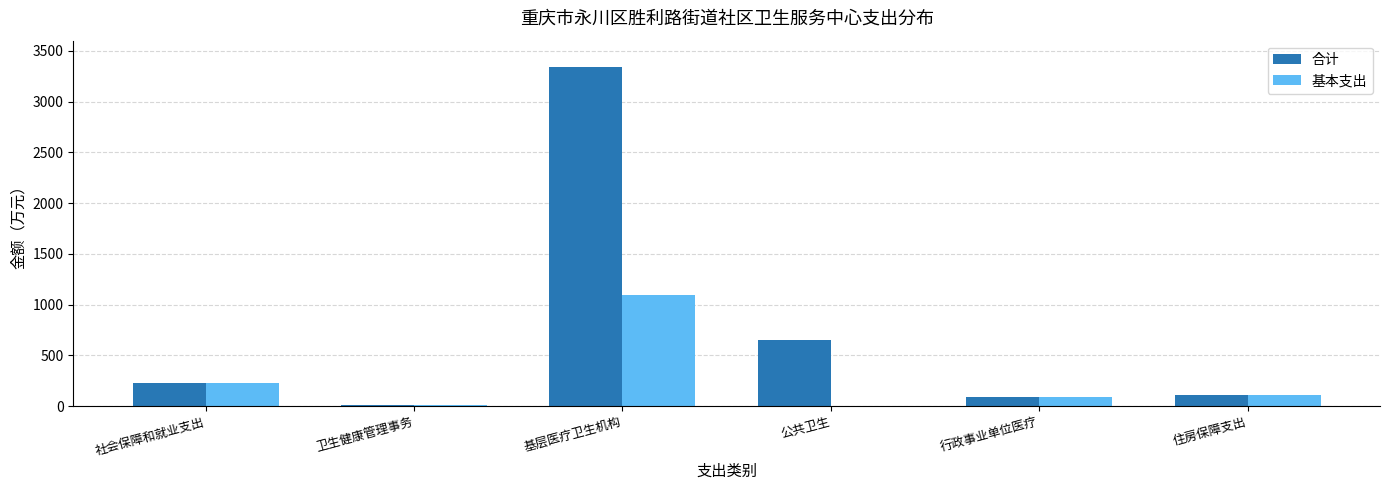

Is the value of 基本支出 at 基层医疗卫生机构 greater than the value of 合计 at 卫生健康管理事务?

Yes